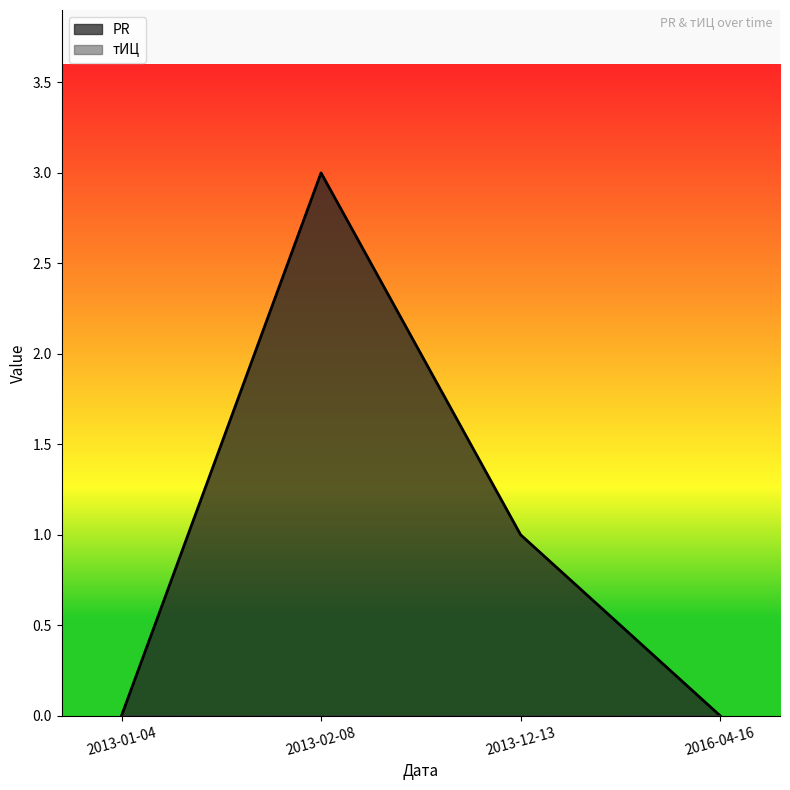

Count the number of values greater than 1.

1